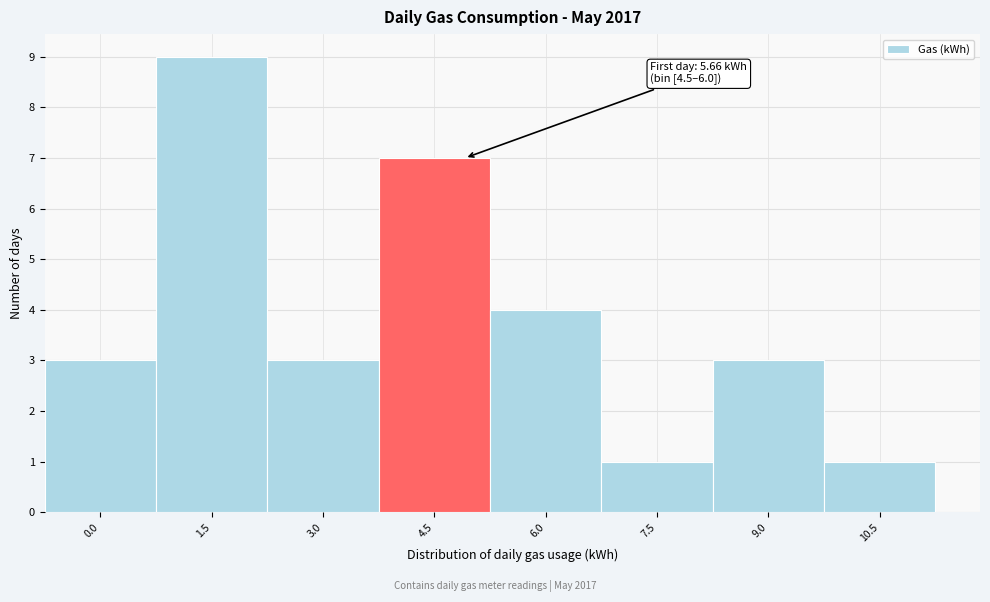

Reading left to right, extract all data points from this chart.

3	9	3	7	4	1	3	1